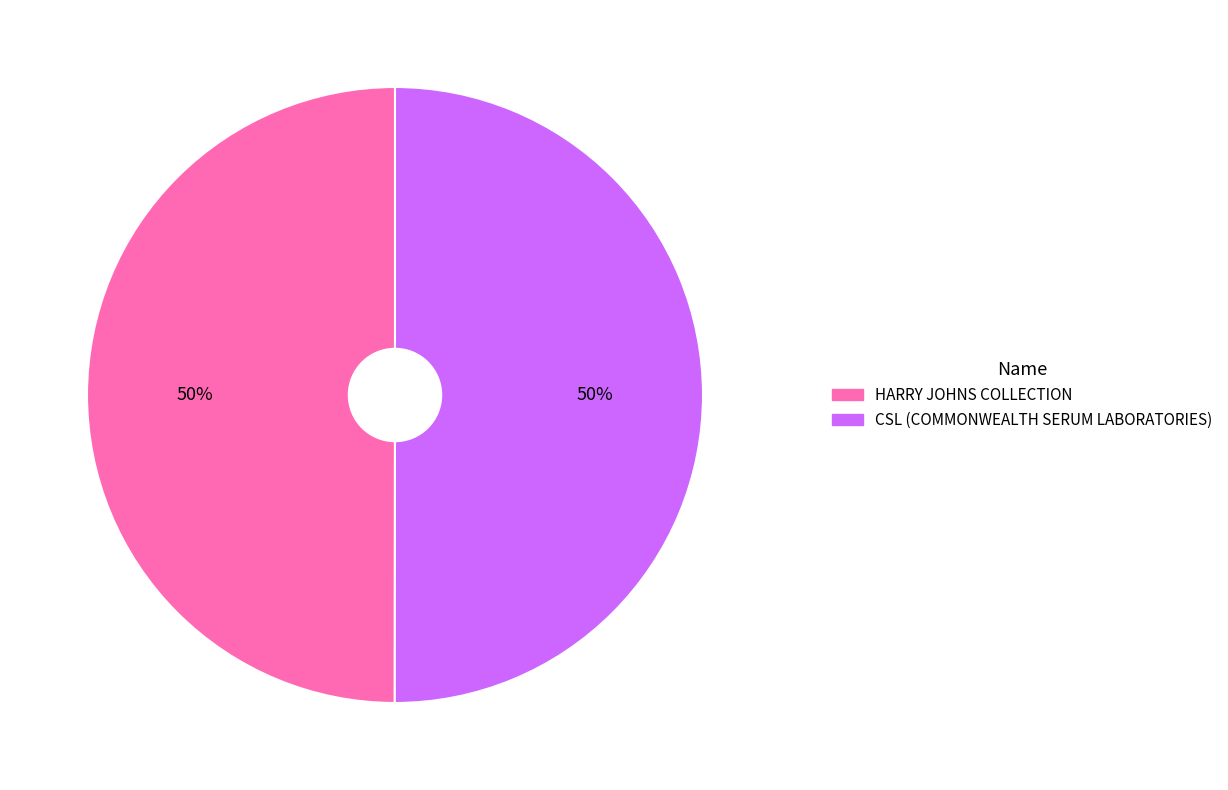

What is the ratio of the value at CSL (COMMONWEALTH SERUM LABORATORIES) to the value at HARRY JOHNS COLLECTION?

1.0